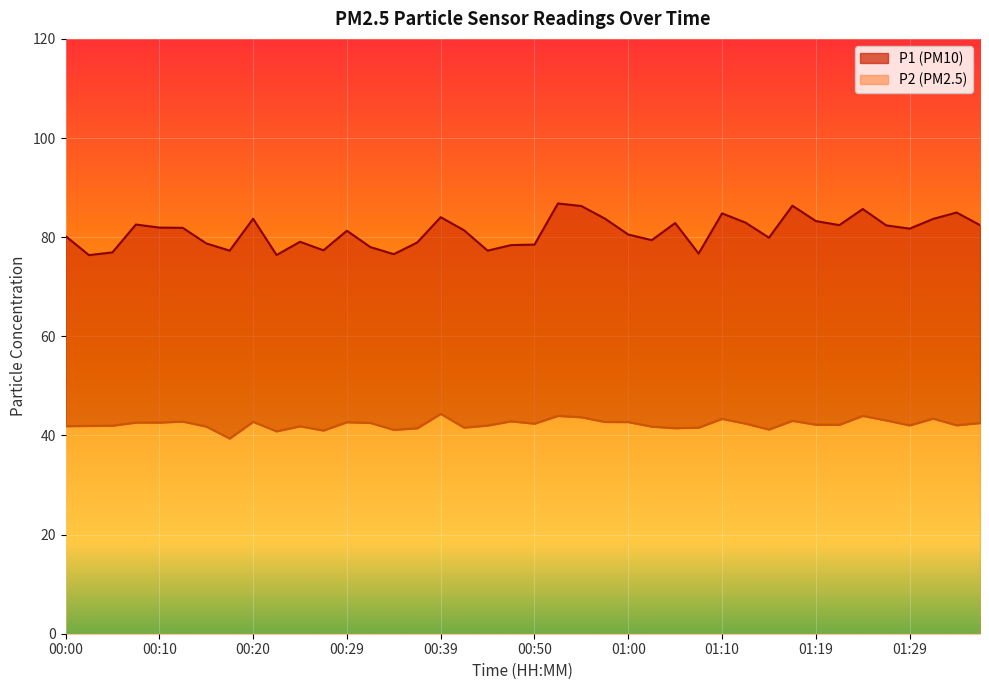

In P2, how many points are higher than both neighbors (excluding endpoints)?

11